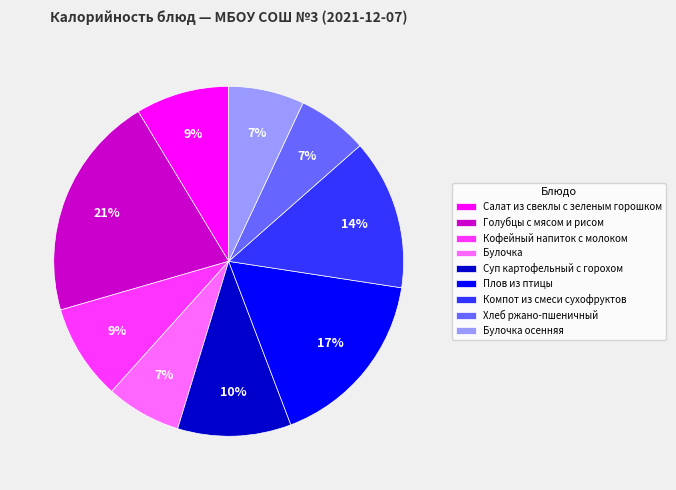

Count the number of slices in the pie.

9